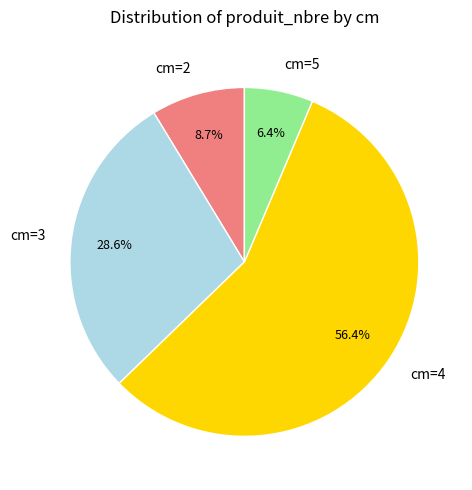

Which category accounts for the majority?

cm=4